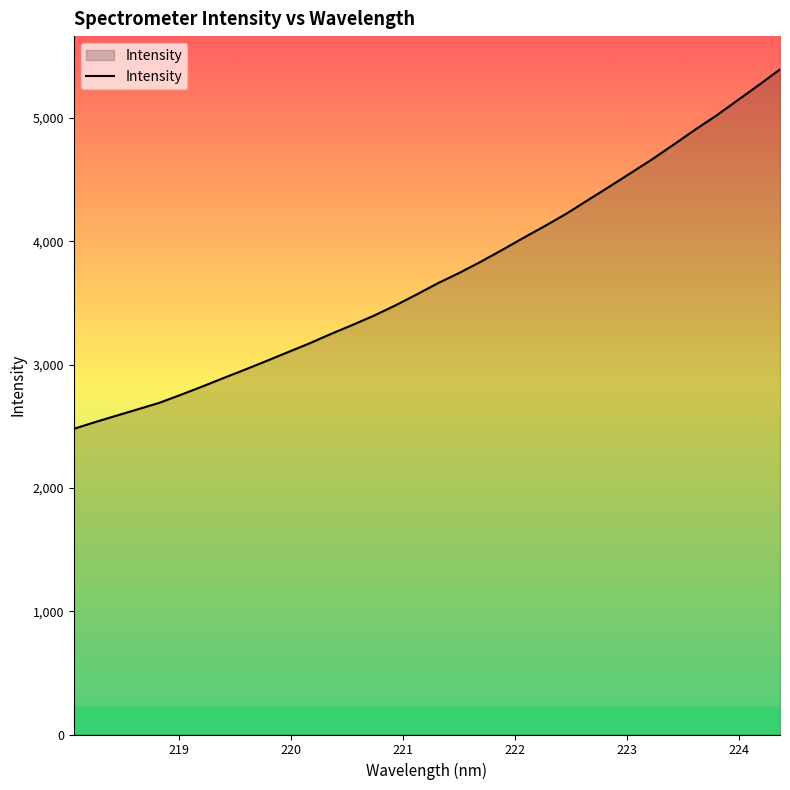

What is the minimum value shown in the chart?

2479.3